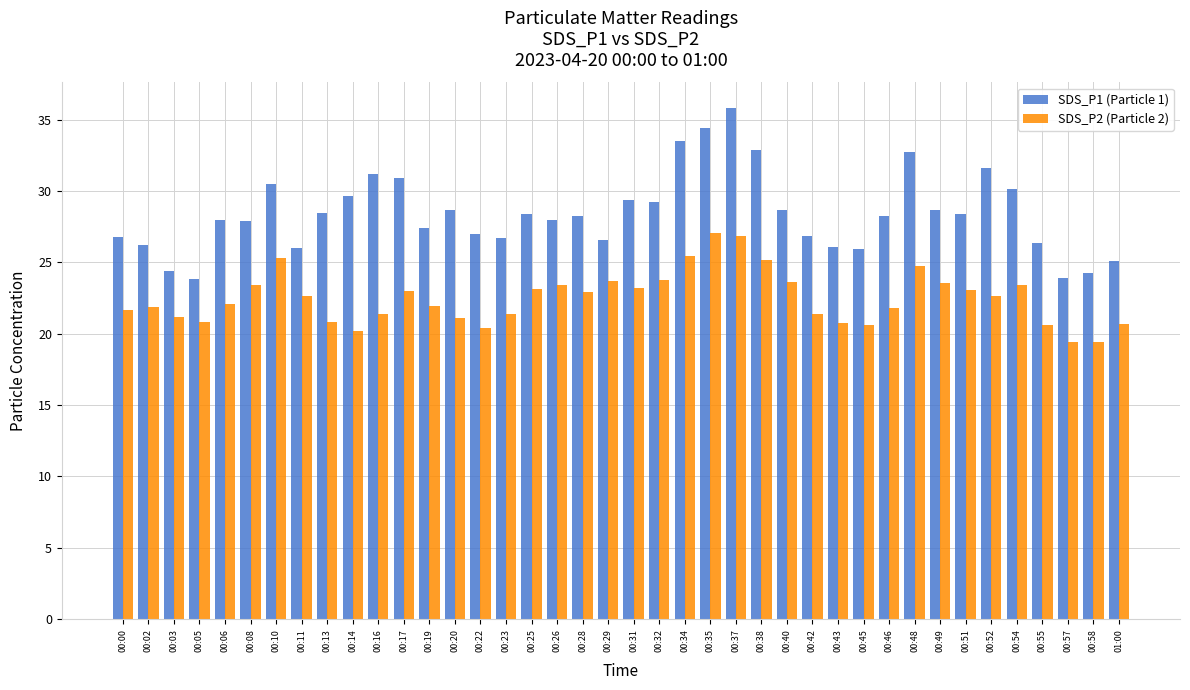

True or false: SDS_P1 (Particle 1) has a value of 35.0 at 00:05.

False